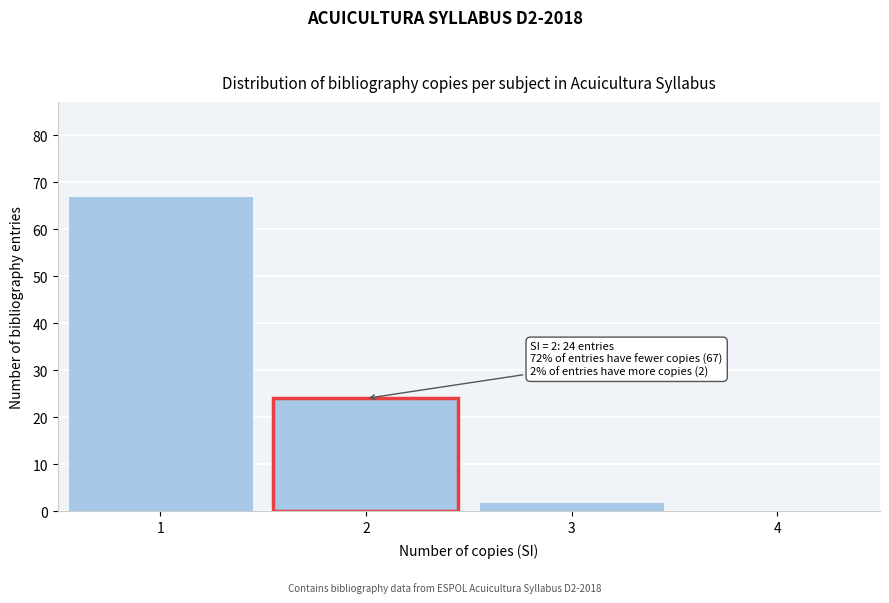

Over which range of the x-axis is the bar tallest?

0.5 to 1.5